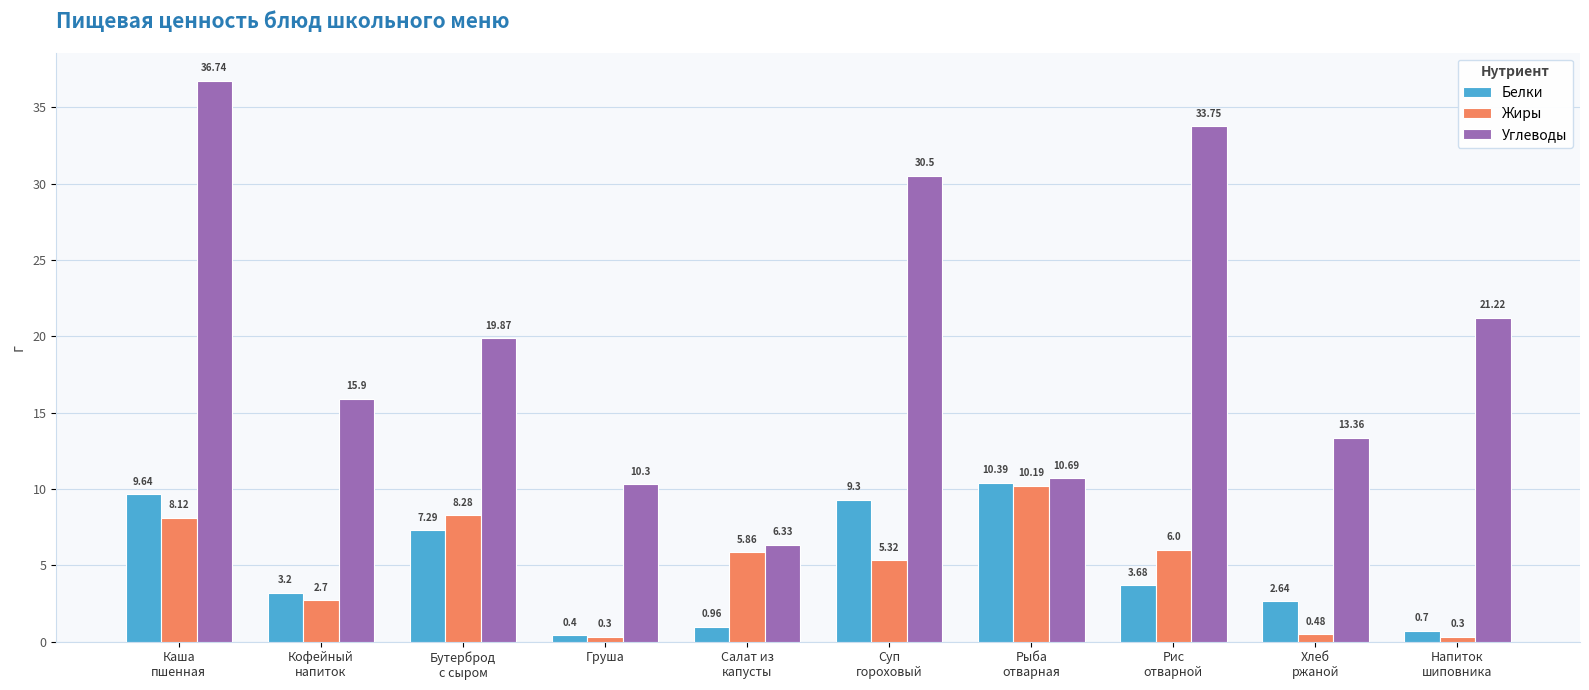

Rank the categories by Белки value from lowest to highest.

Груша, Напиток
шиповника, Салат из
капусты, Хлеб
ржаной, Кофейный
напиток, Рис
отварной, Бутерброд
с сыром, Суп
гороховый, Каша
пшенная, Рыба
отварная